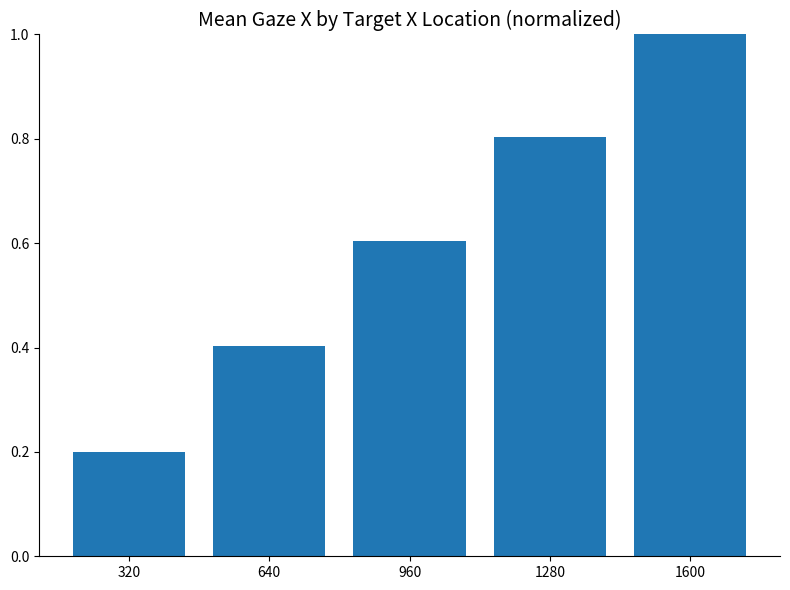

What is the minimum value shown in the chart?

0.2